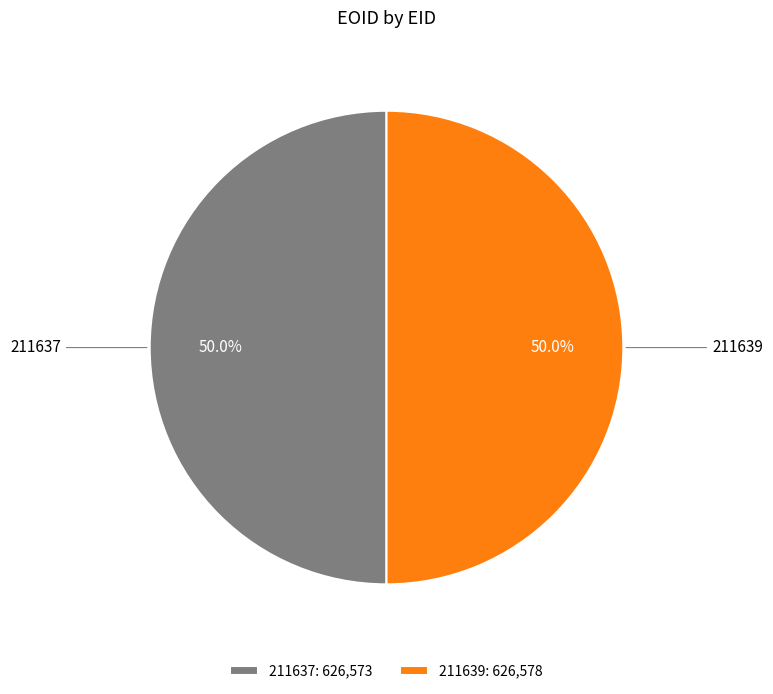

Approximately how many times larger is the value at 211639 compared to 211637?

1.0